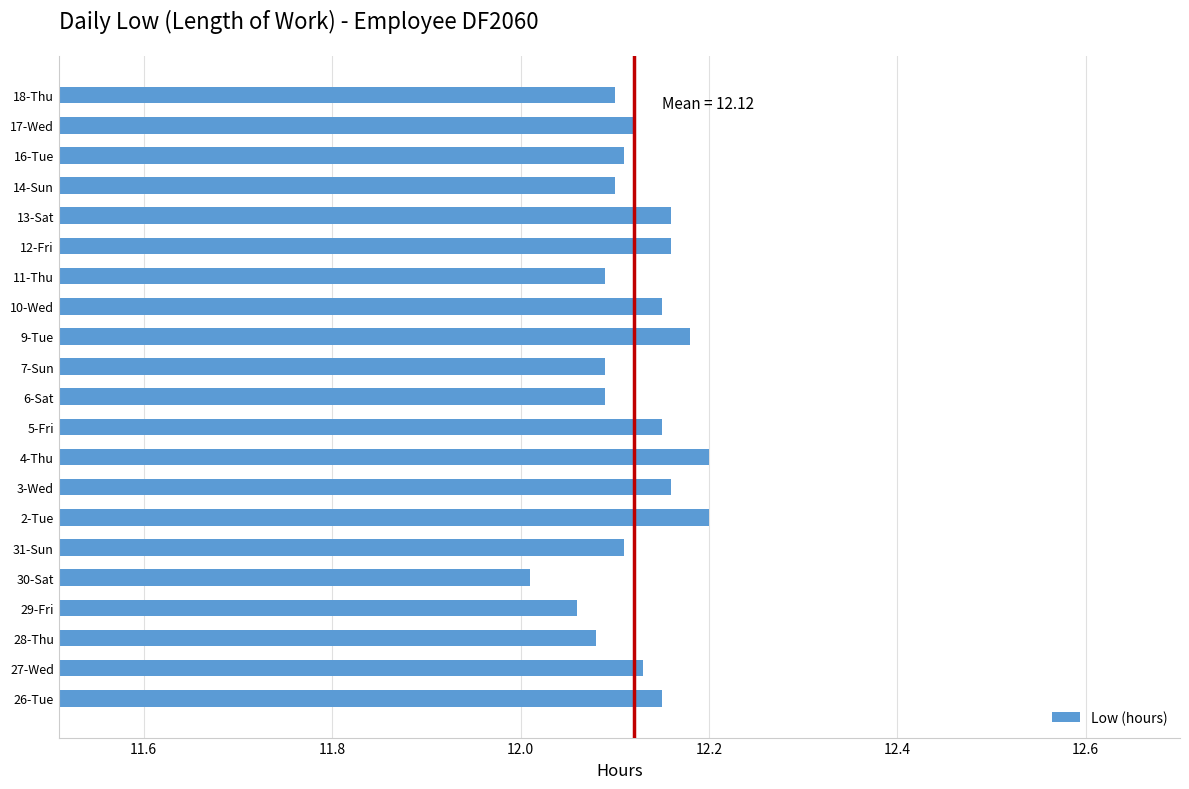

True or false: the data shows 7.6 at 18-Thu.

False